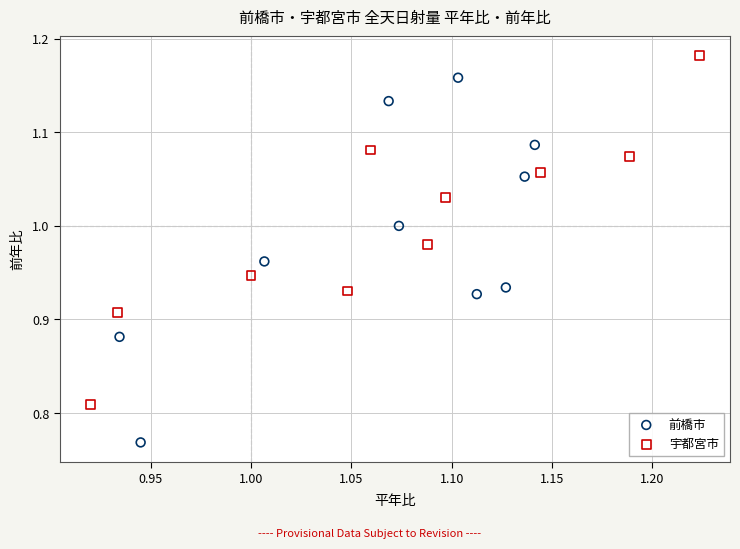

Which series reaches the minimum Y coordinate?

前橋市